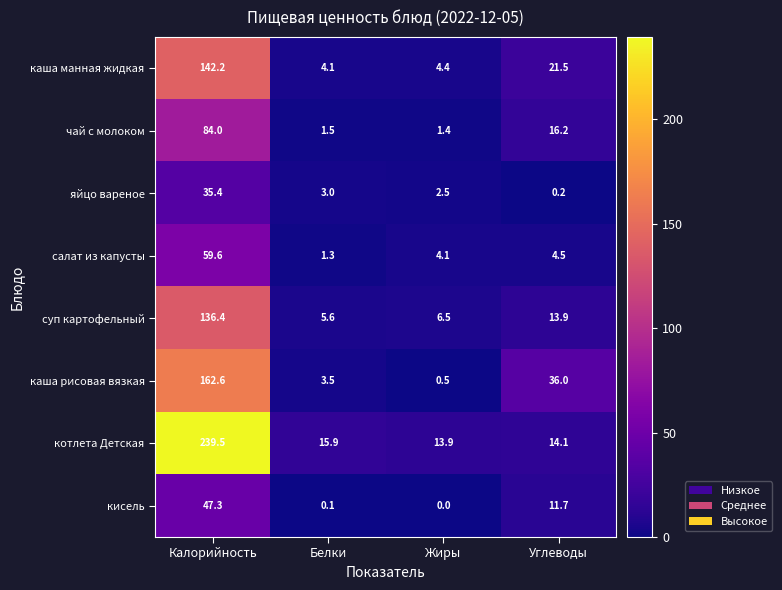

What is the difference between the highest and lowest values at Белки?

15.8